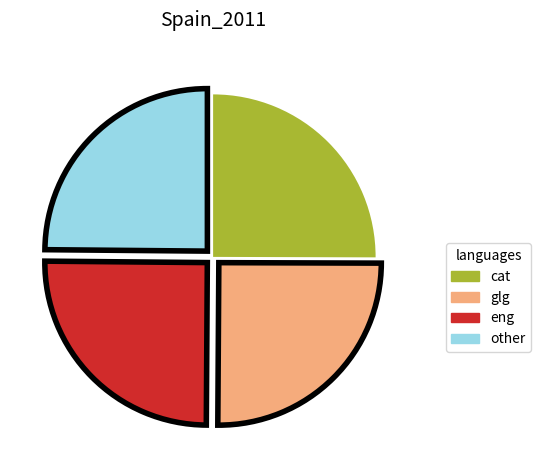

Count the number of slices in the pie.

4